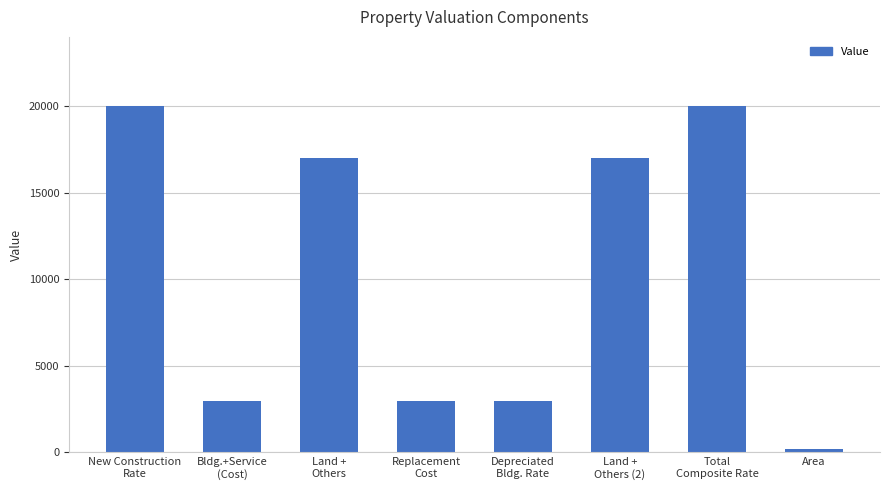

The chart shows a value of 20000 at Total
Composite Rate. True or false?

True